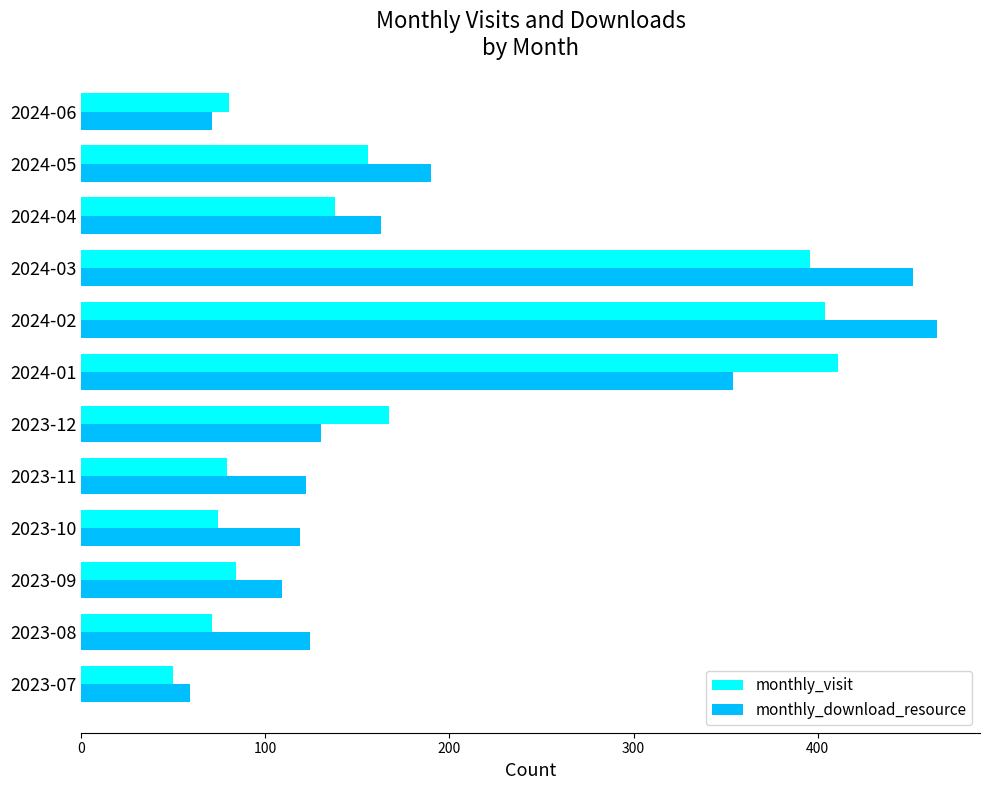

What is the maximum value for monthly_download_resource?

465